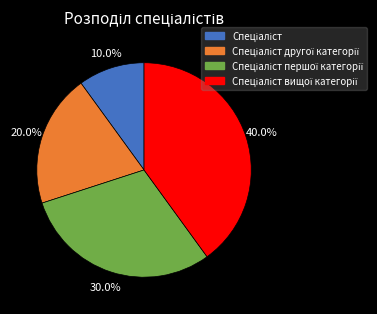

Is there a majority slice in this chart?

No